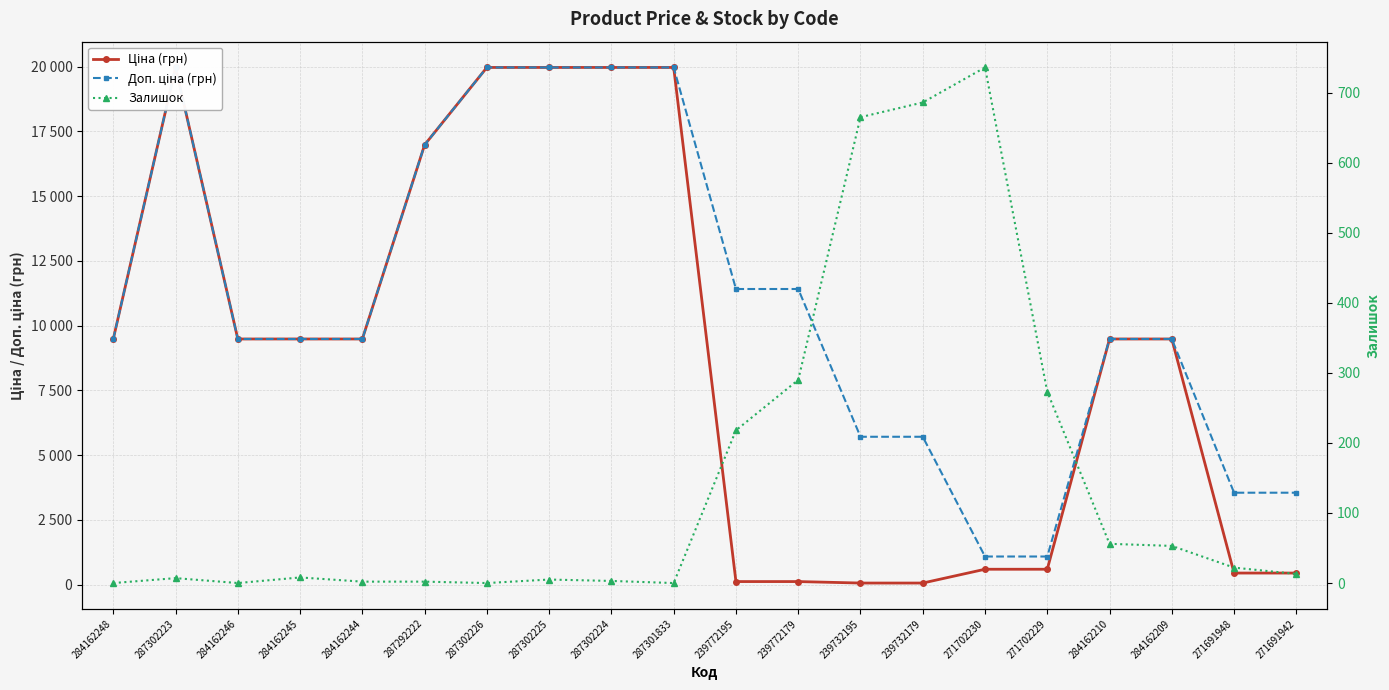

Which category has the highest value across all series?

287302223